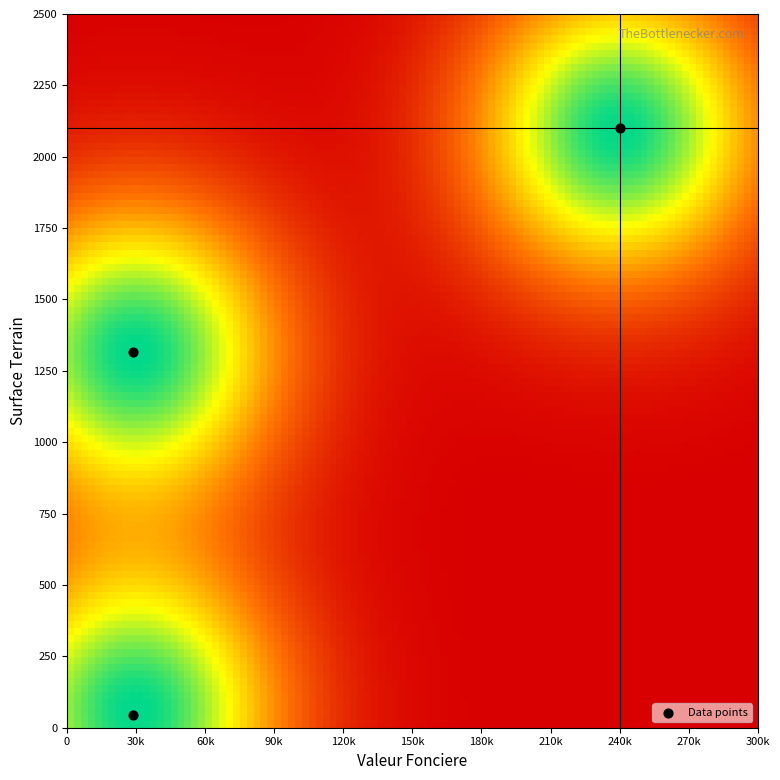

How many data points are displayed?

3